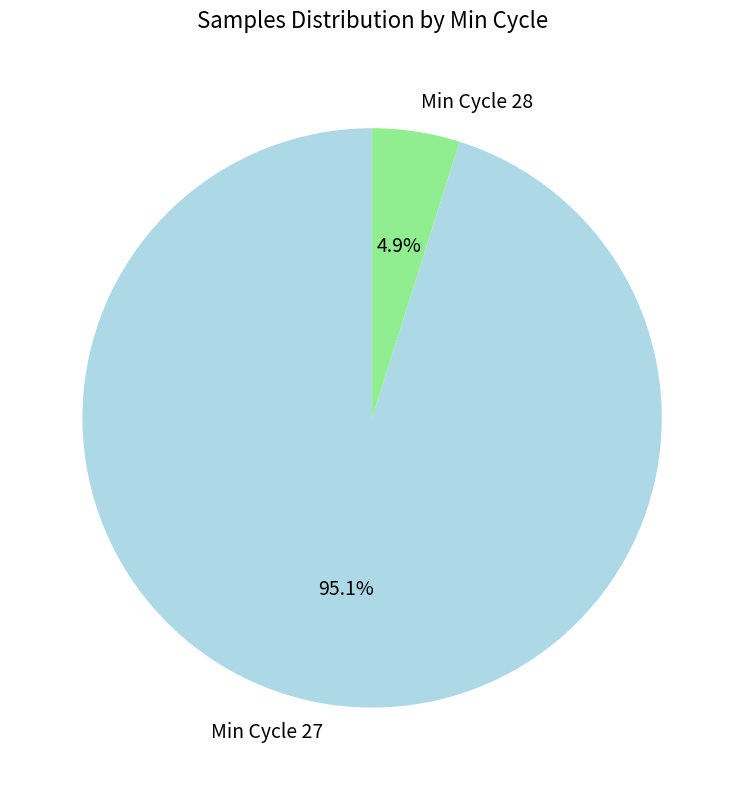

Is the sum of Min Cycle 27 and Min Cycle 28 greater than half?

Yes